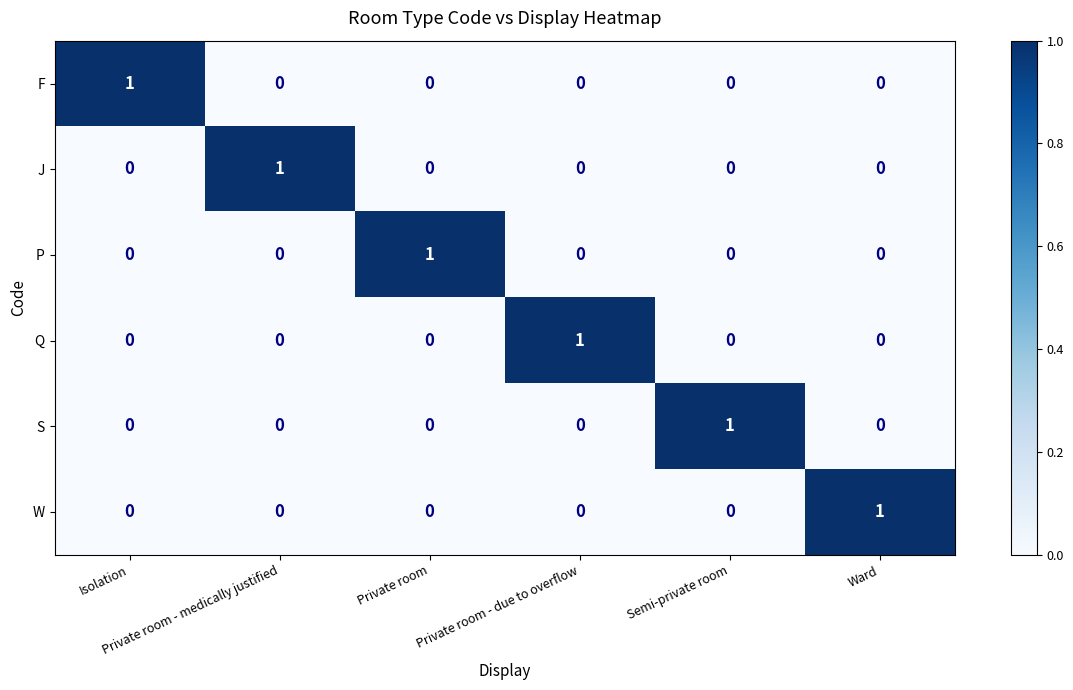

How many Q values are between 0 and 1?

6